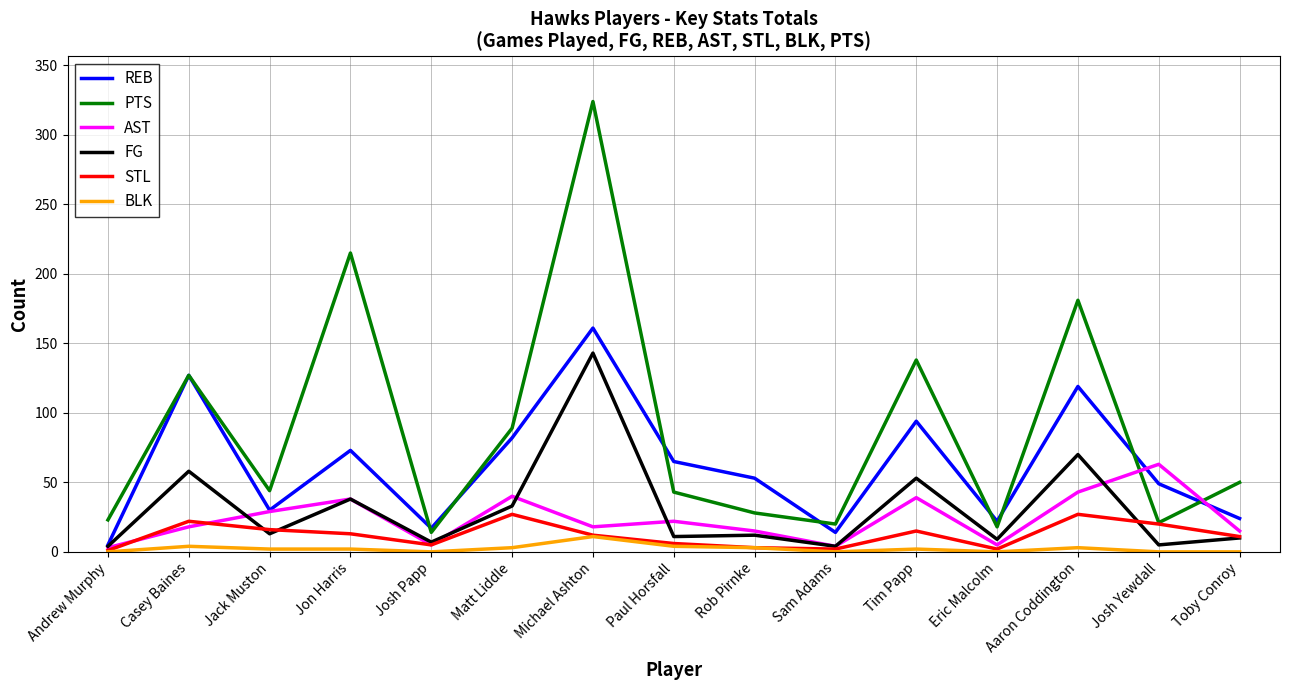

List the series in order of their peak value, highest first.

PTS, REB, FG, AST, STL, BLK